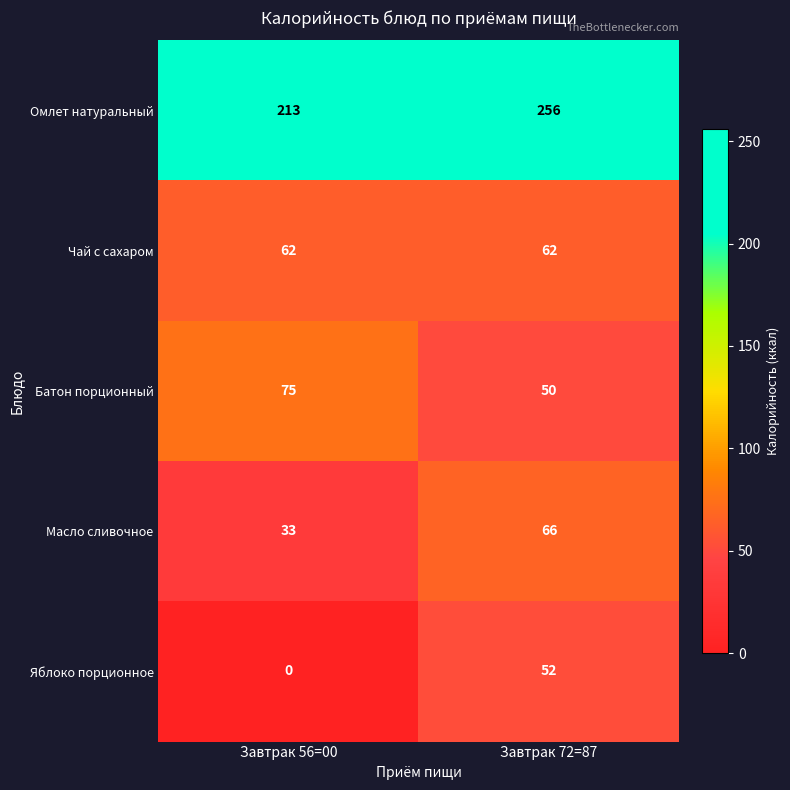

Is it true that Омлет натуральный equals 256 at Завтрак 72=87?

True